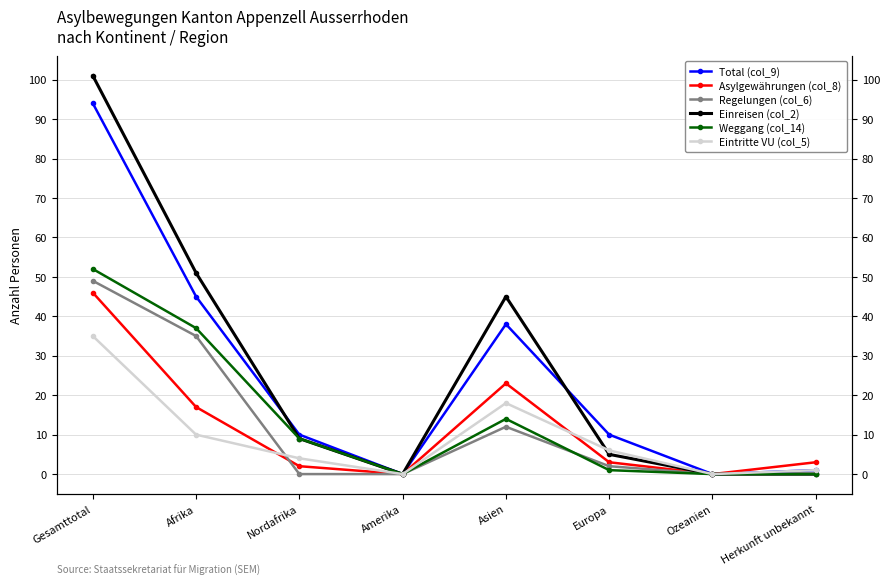

Which has a higher value, Afrika or Nordafrika?

Afrika